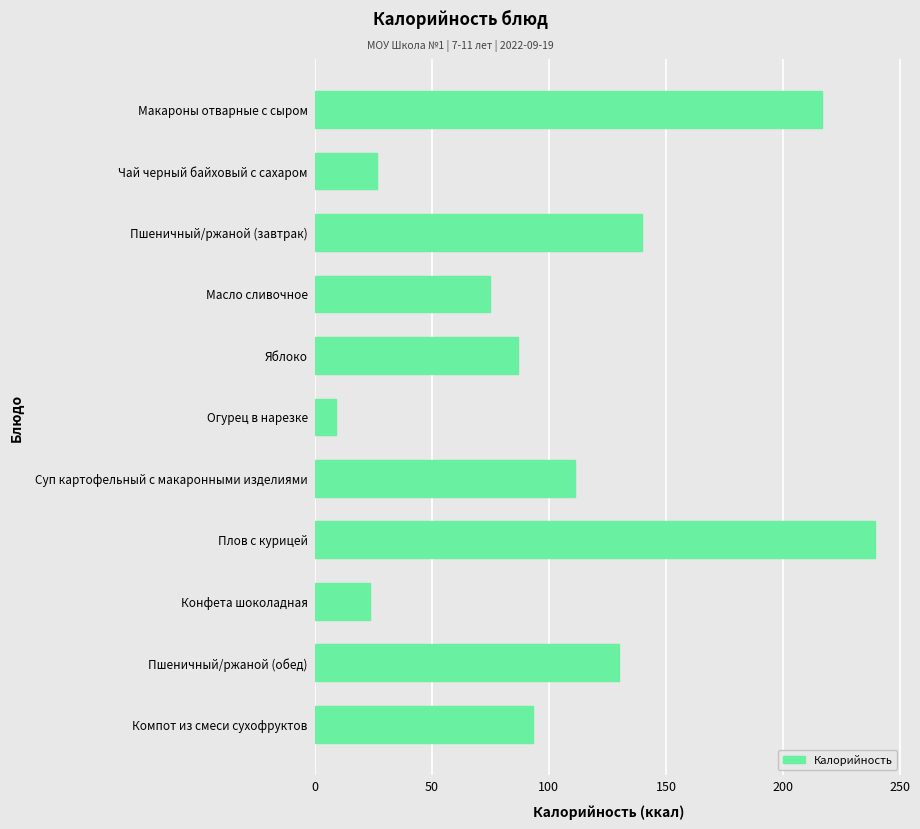

Reading top to bottom, what are all the values shown in this chart?

Макароны отварные с сыром=216.5	Чай черный байховый с сахаром=26.4	Пшеничный/ржаной (завтрак)=139.9	Масло сливочное=74.9	Яблоко=87.0	Огурец в нарезке=9.1	Суп картофельный с макаронными изделиями=111.2	Плов с курицей=239.1	Конфета шоколадная=23.5	Пшеничный/ржаной (обед)=129.9	Компот из смеси сухофруктов=93.2